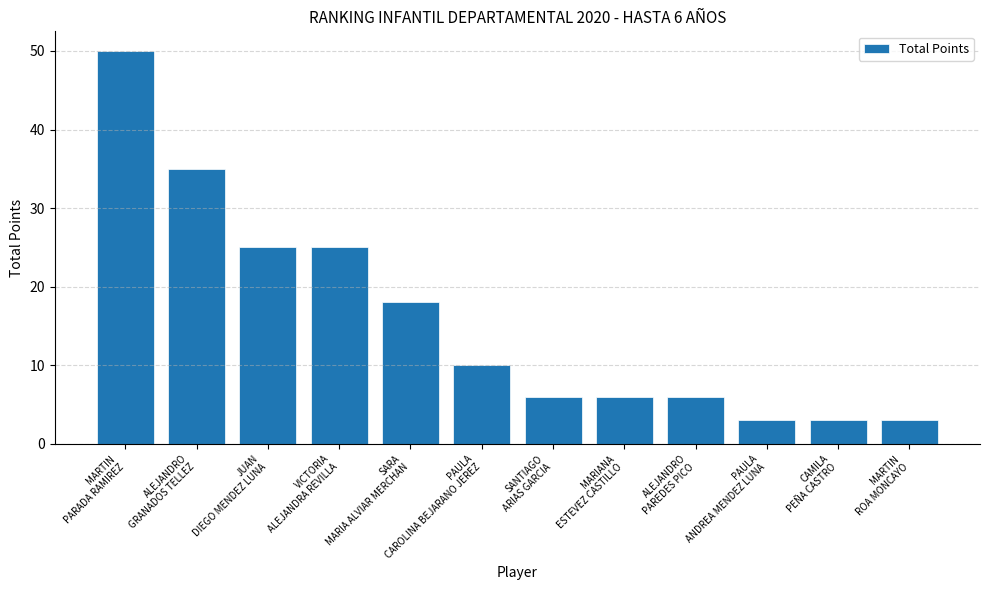

What position from the left is VICTORIA
ALEJANDRA REVILLA?

4